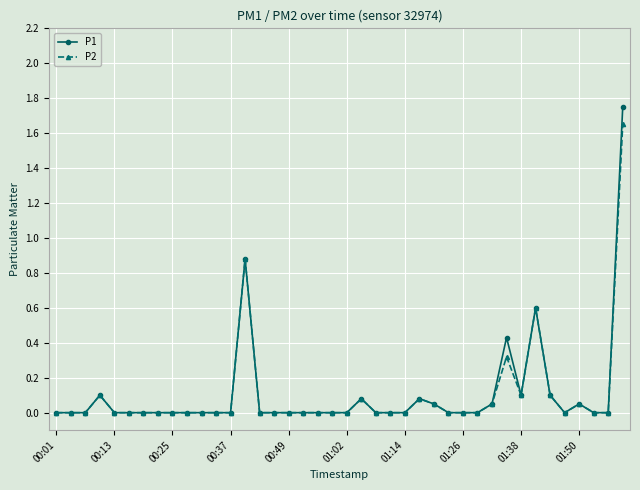

True or false: P2 has more than 1 interior local peaks.

True